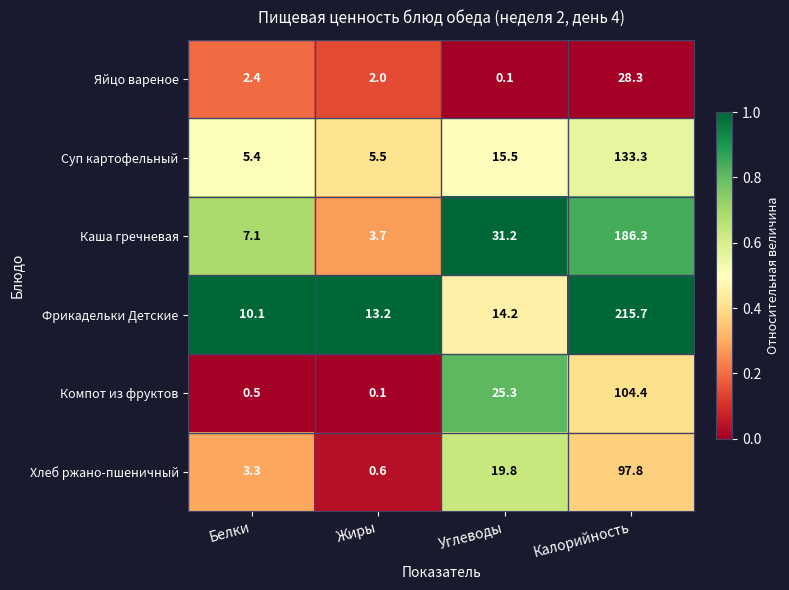

What is the average value of the Каша гречневая series?

57.1